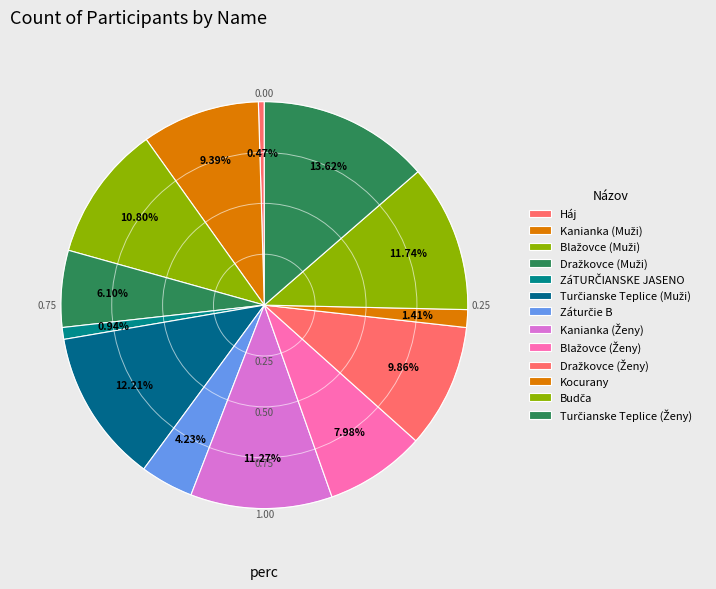

How many slices are in this pie chart?

13